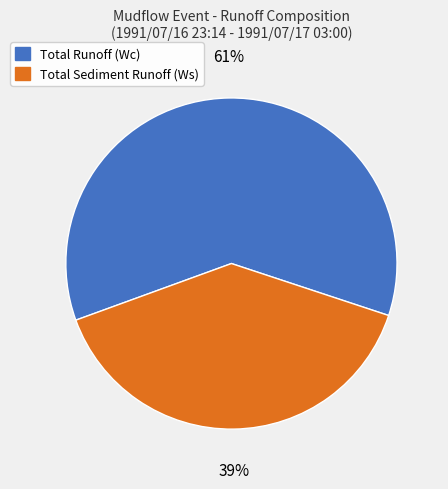

Does Total Runoff (Wc) represent more than half of the total?

Yes